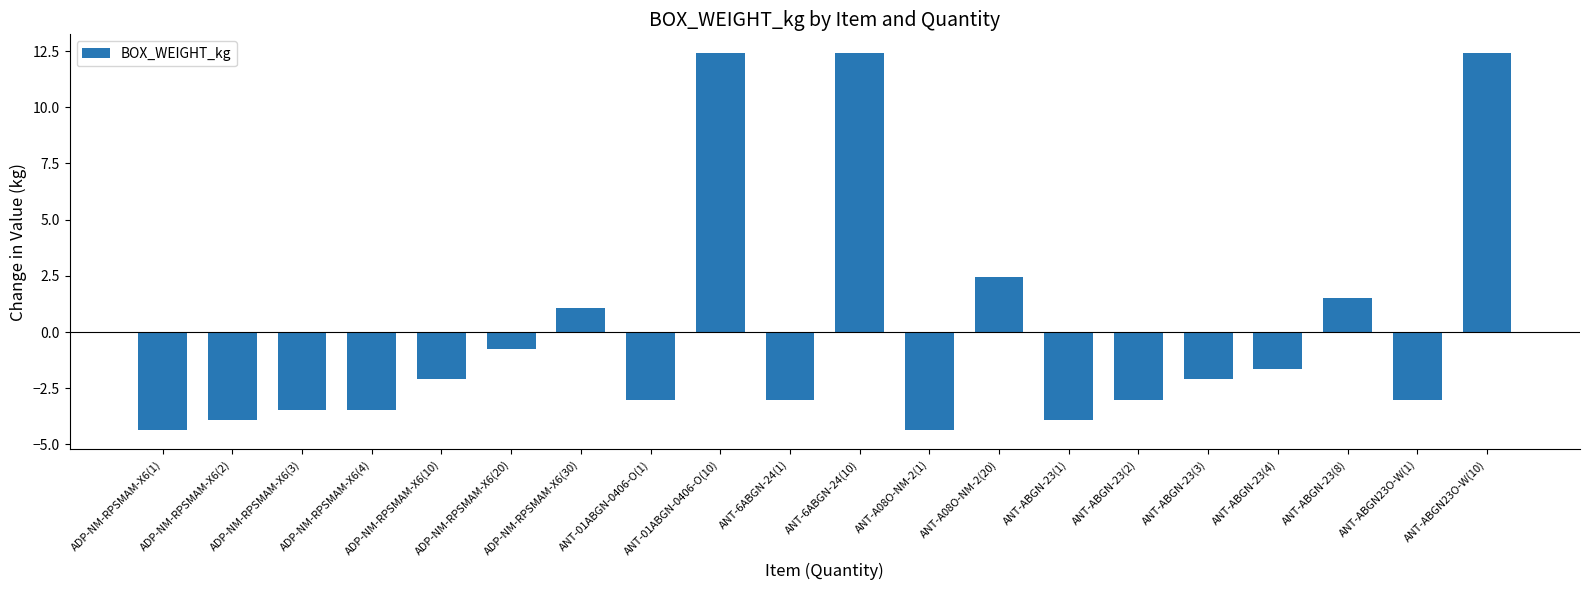

Is it true that the value at ANT-ABGN-23(8) is 1.5?

True